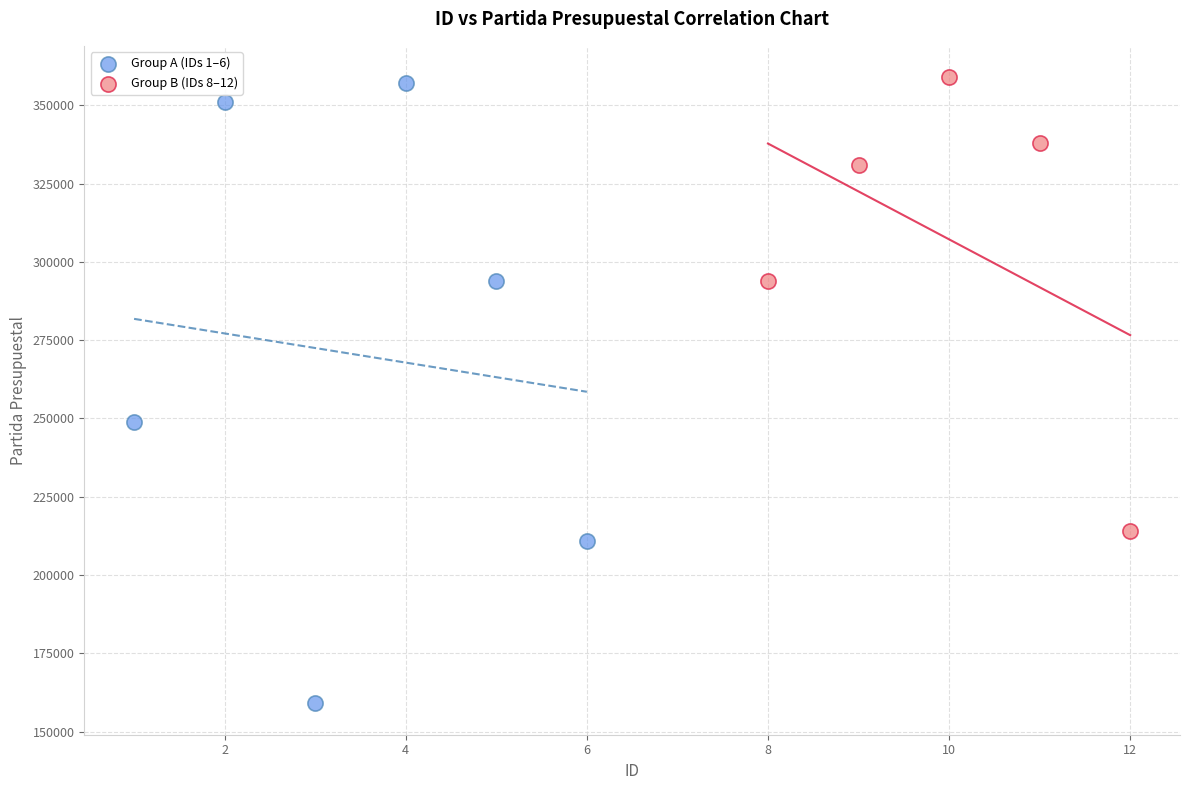

Which series reaches the minimum Y coordinate?

Group A (IDs 1–6)